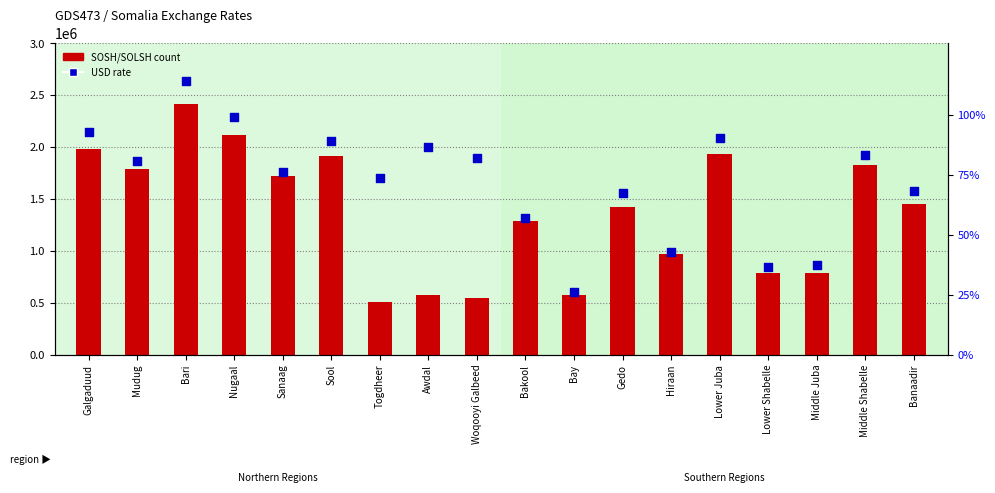

Which series has the largest total across all categories?

SOSH/SOLSH